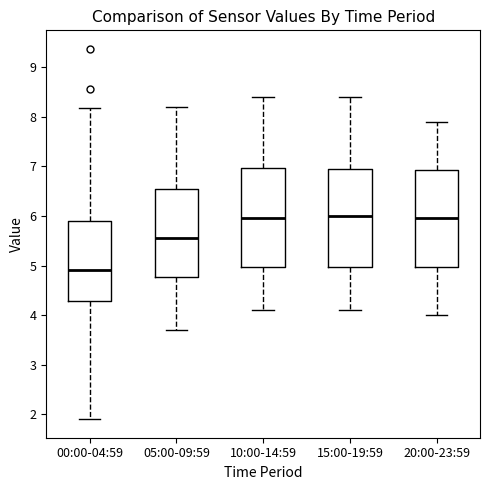

Where is the lower edge of the box for 15:00-19:59 on the y-axis? The values are not printed on the chart, so give them approximately, as read against the axis.

5.0